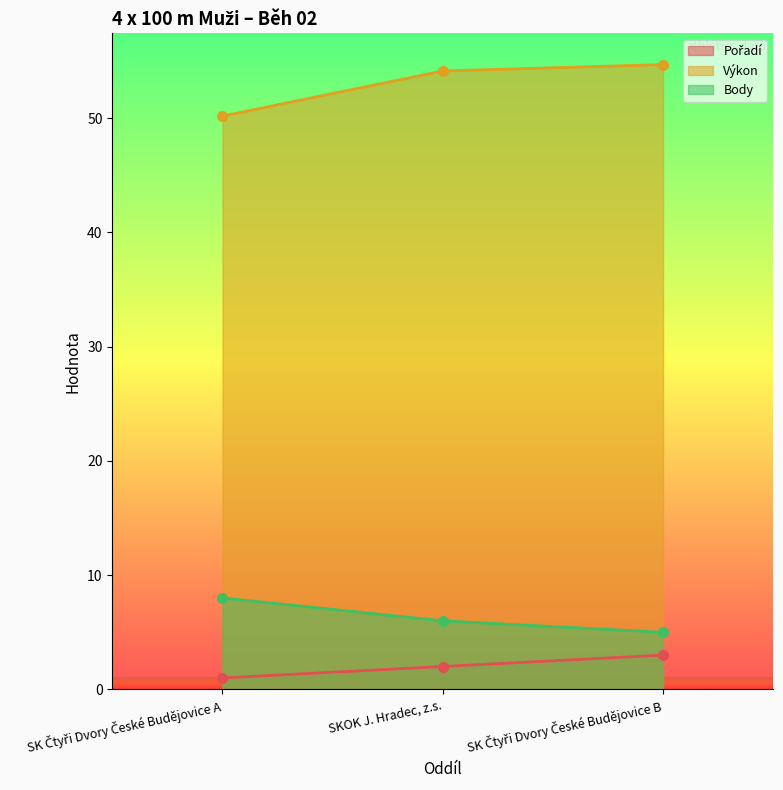

Rank the series at SK Čtyři Dvory České Budějovice B from highest to lowest value.

Výkon, Body, Pořadí